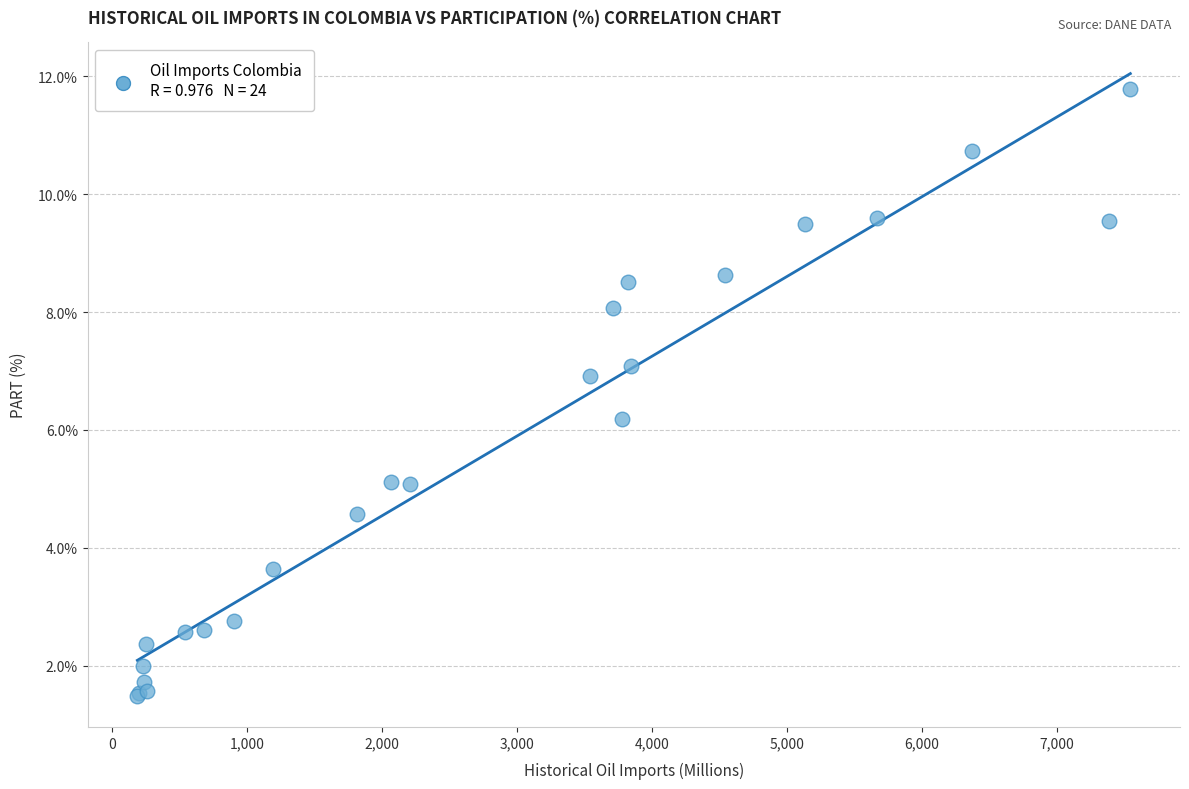

What Y value in the scatter plot is closest to 6?

6.2